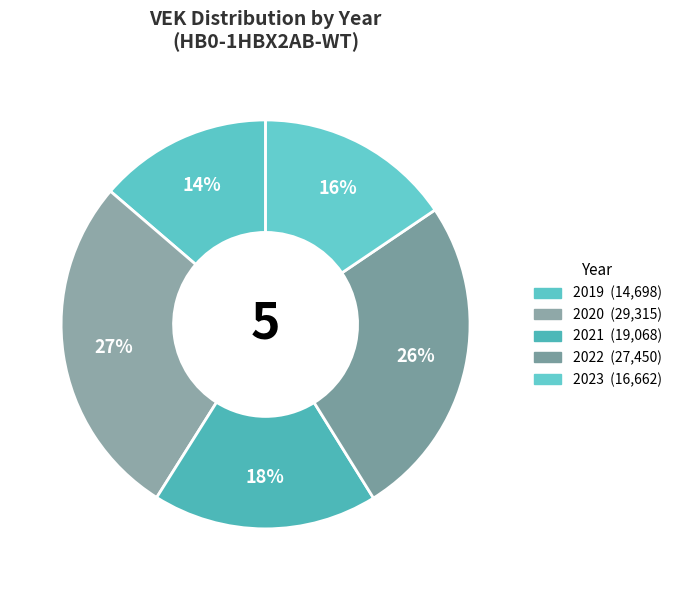

Is there a majority slice in this chart?

No